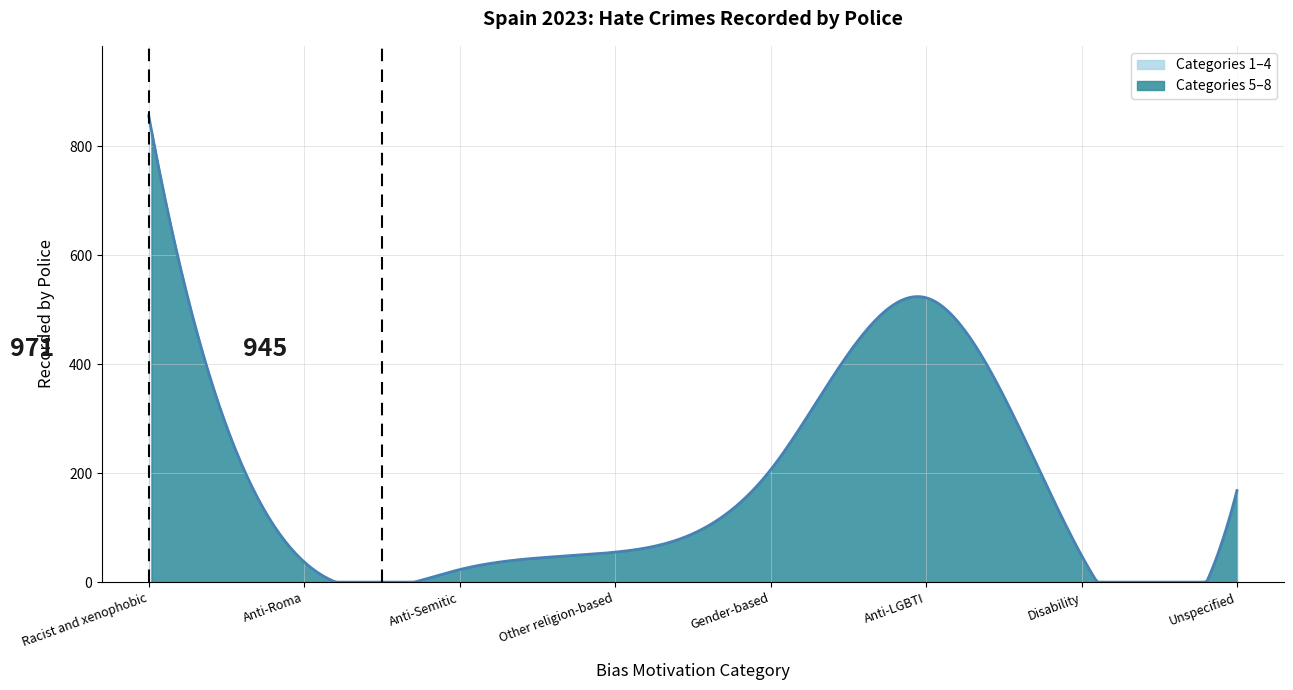

What is the ratio of the value at Gender-based to the value at Racist and xenophobic?

0.2